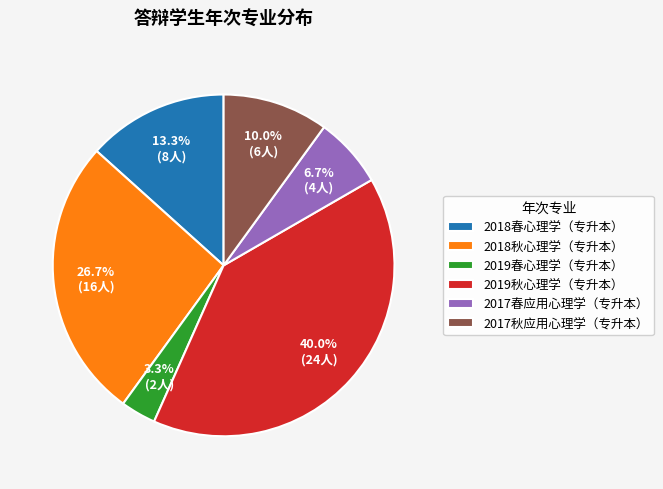

Does 2018秋心理学（专升本） represent more than half of the total?

No